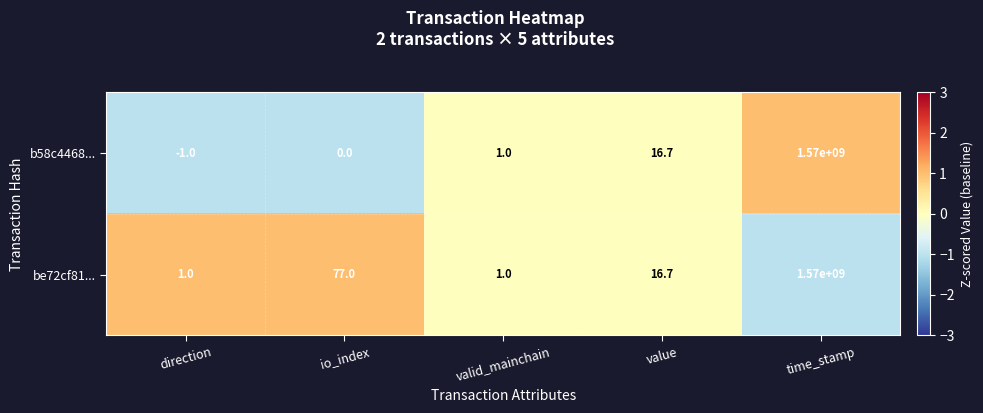

Is it true that b58c4468... equals 2517727065.8 at time_stamp?

False